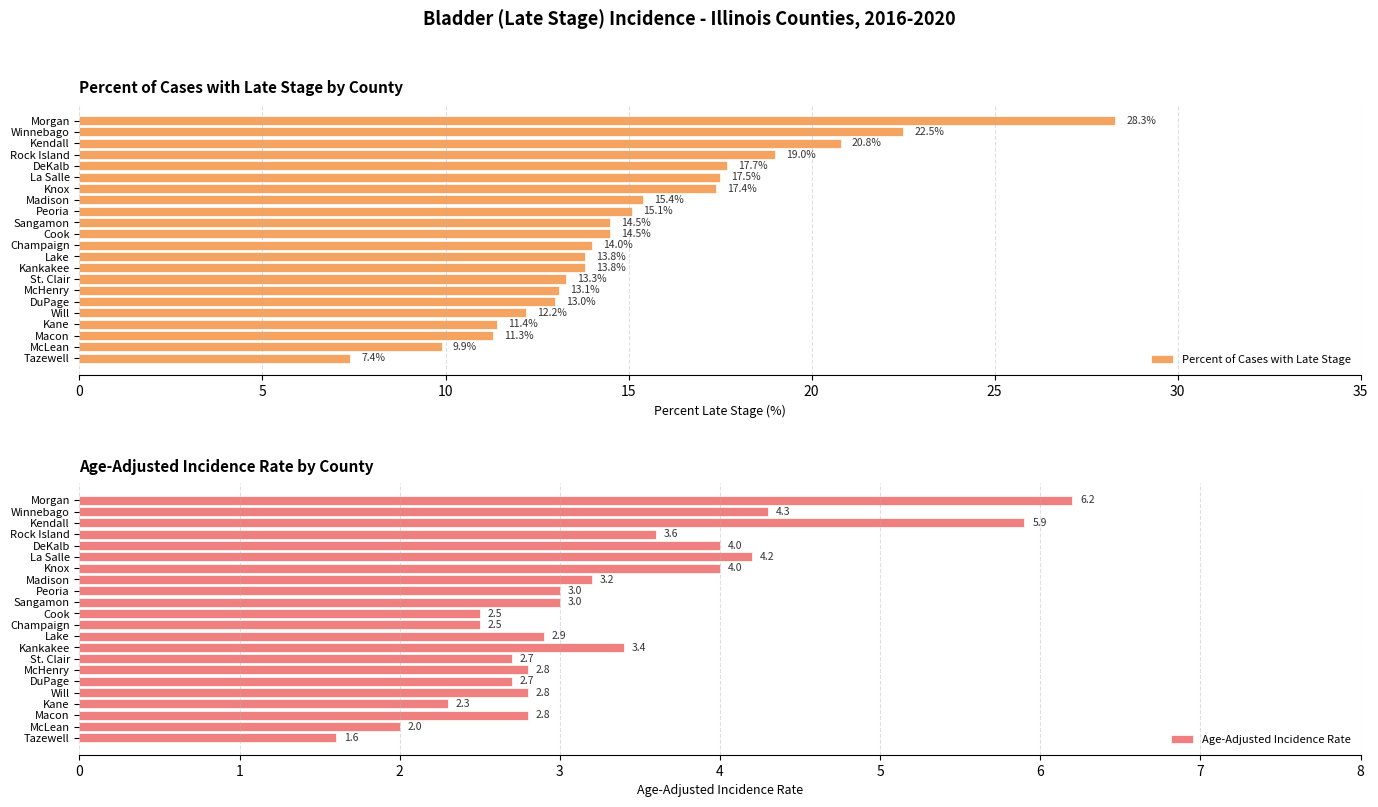

Which category has the highest value in the Percent of Cases with Late Stage series?

Morgan